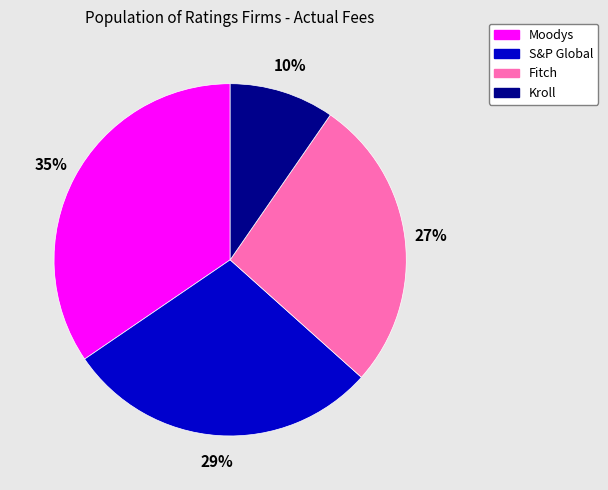

Does any single category account for the majority?

No